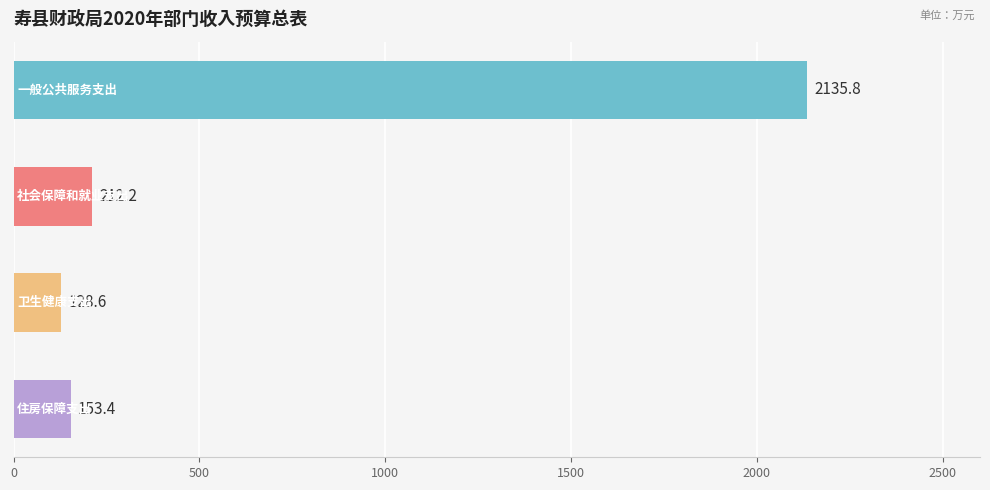

What is the sum of all values?

2630.0